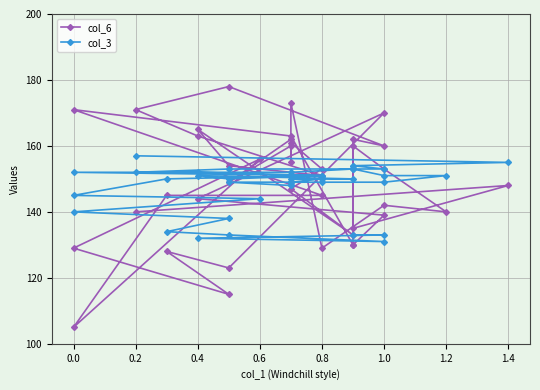

How many interior local valleys does the col_3 series have?

2